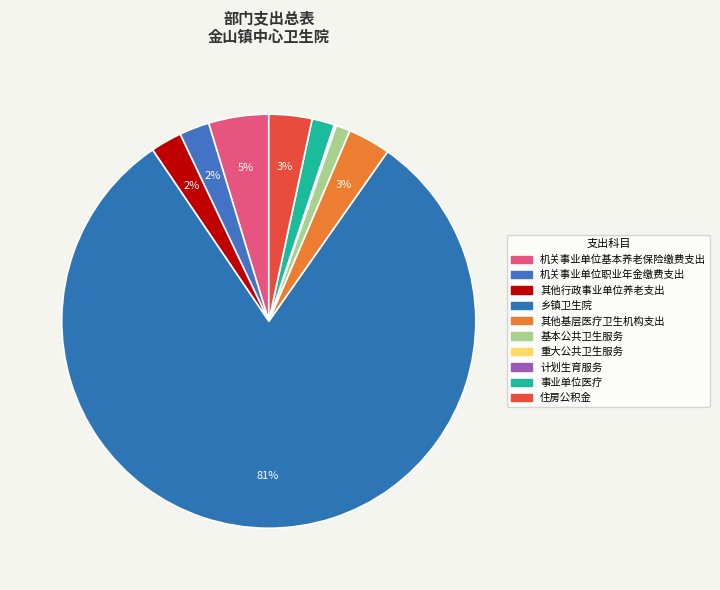

Is the sum of 机关事业单位职业年金缴费支出 and 其他行政事业单位养老支出 greater than half?

No